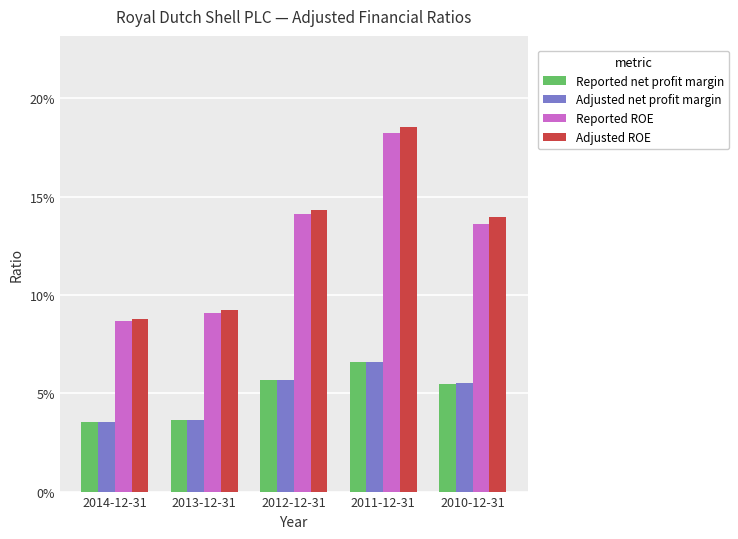

Does the chart contain stacked bars?

No